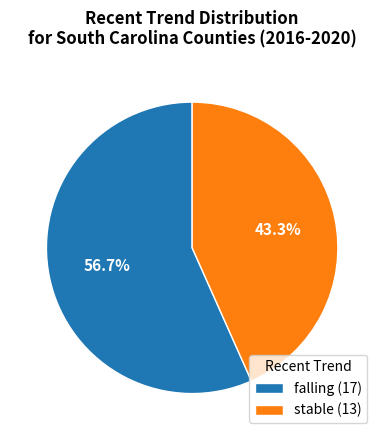

Count the number of slices in the pie.

2